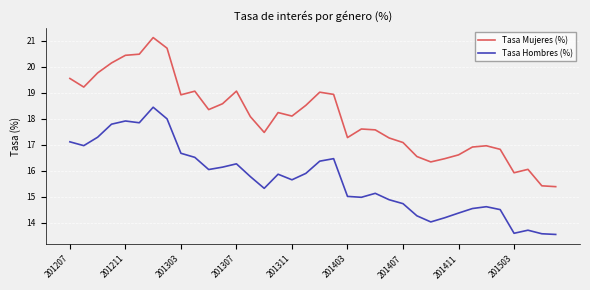

List the series in order of their overall mean, highest first.

Tasa Mujeres (%), Tasa Hombres (%)